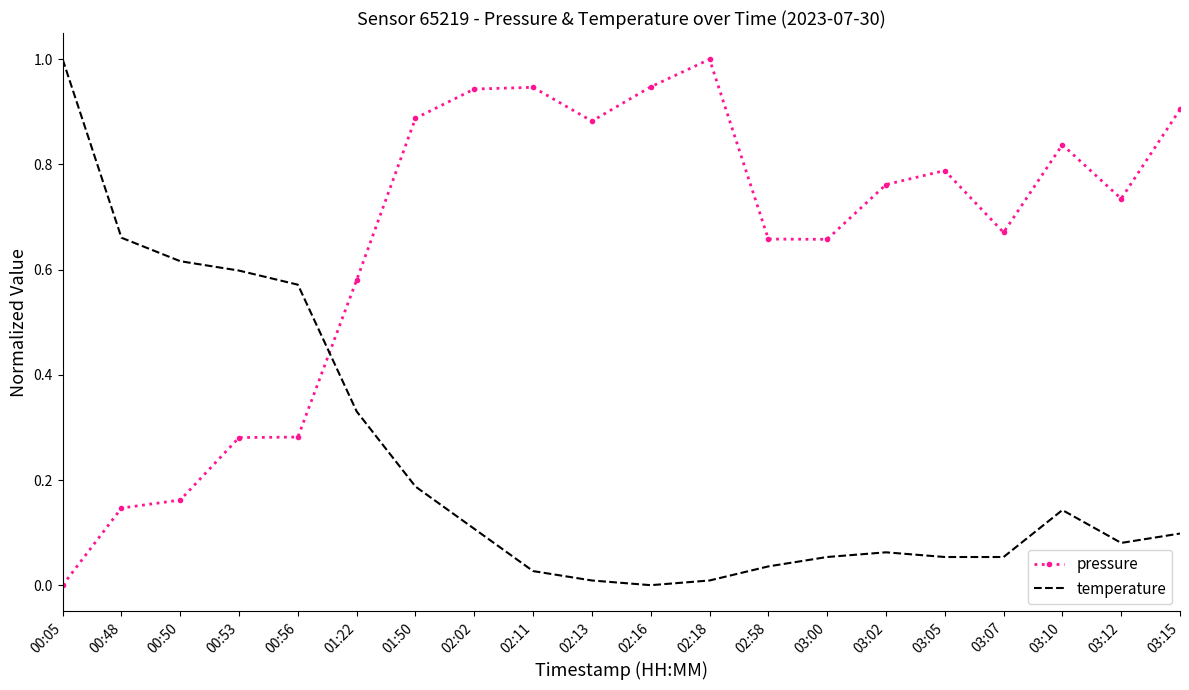

What position from the right is 03:05?

5